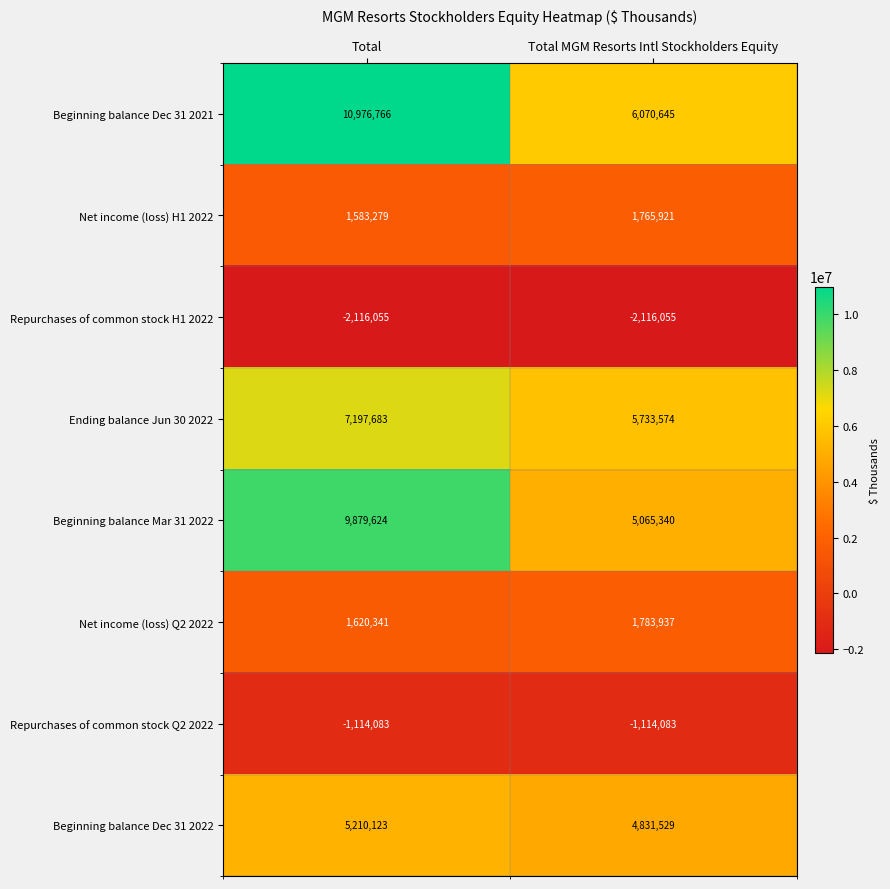

Read the Ending balance Jun 30 2022 value at Total MGM Resorts Intl Stockholders Equity, to the nearest 10.

5733570